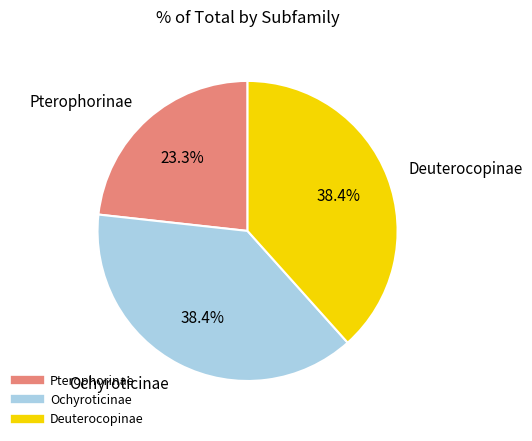

To the nearest percent, what is the difference between the largest and smallest slice percentages?

15%